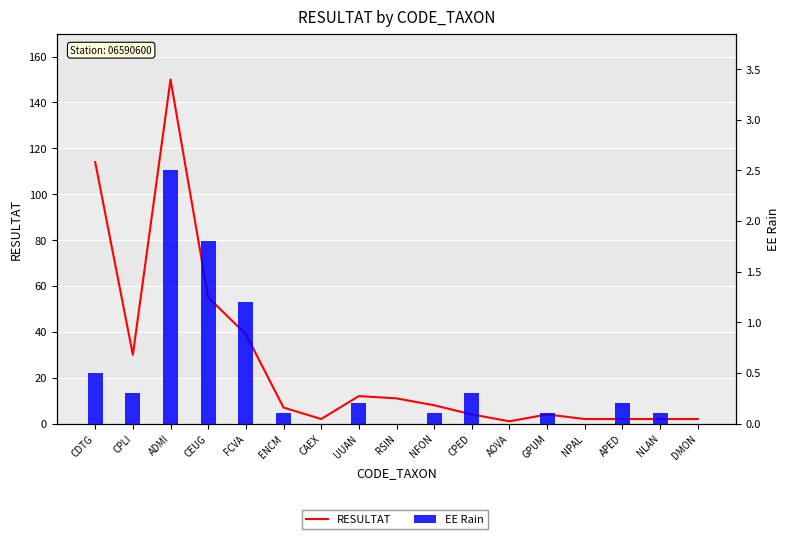

What is the difference between the maximum and minimum values in the RESULTAT series?

149.0